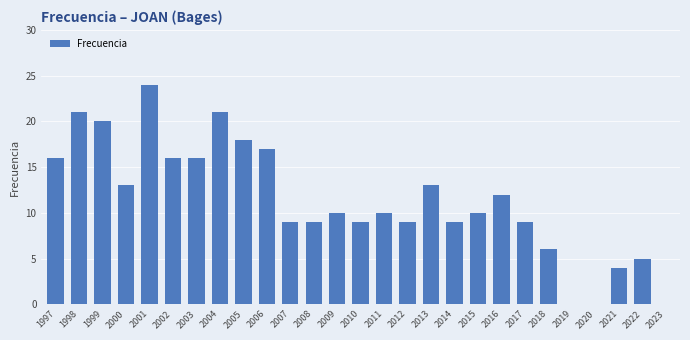

Reading left to right, list all the values displayed in this chart.

1997=16	1998=21	1999=20	2000=13	2001=24	2002=16	2003=16	2004=21	2005=18	2006=17	2007=9	2008=9	2009=10	2010=9	2011=10	2012=9	2013=13	2014=9	2015=10	2016=12	2017=9	2018=6	2019=0	2020=0	2021=4	2022=5	2023=0